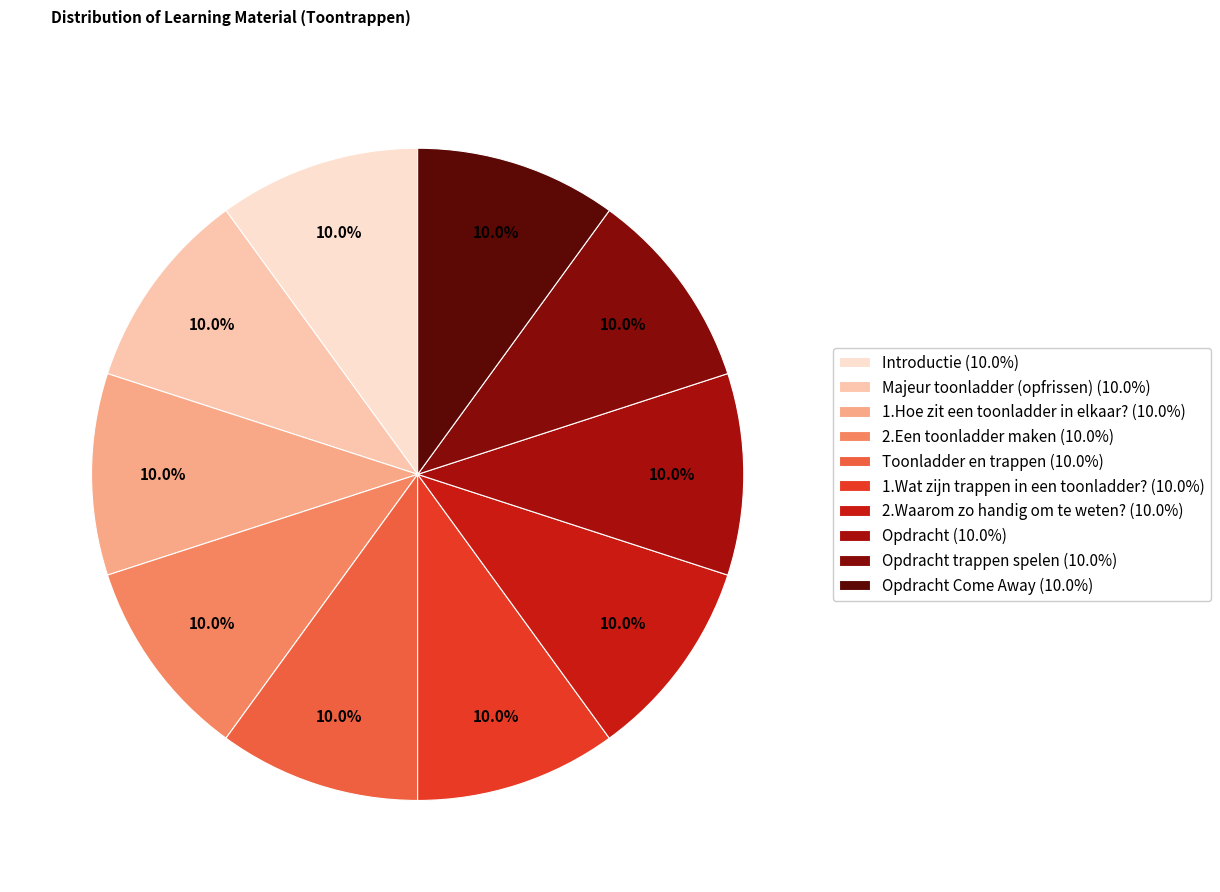

Which category has the biggest portion of the pie?

Opdracht Come Away